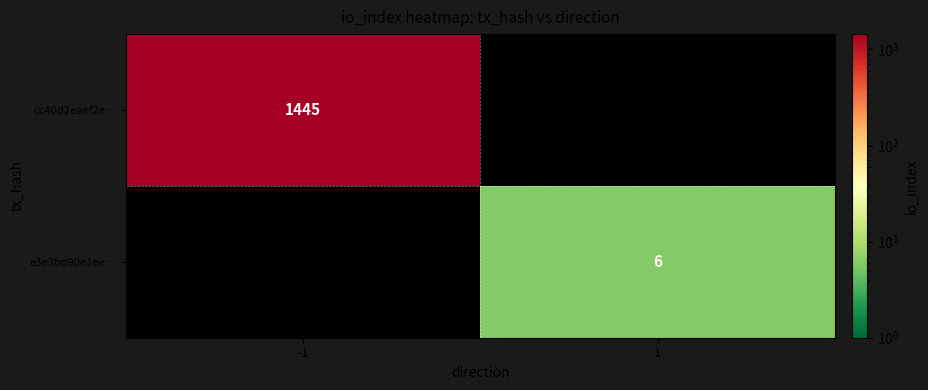

The value of cc40d2eaef2e… at -1 is 915. True or false?

False